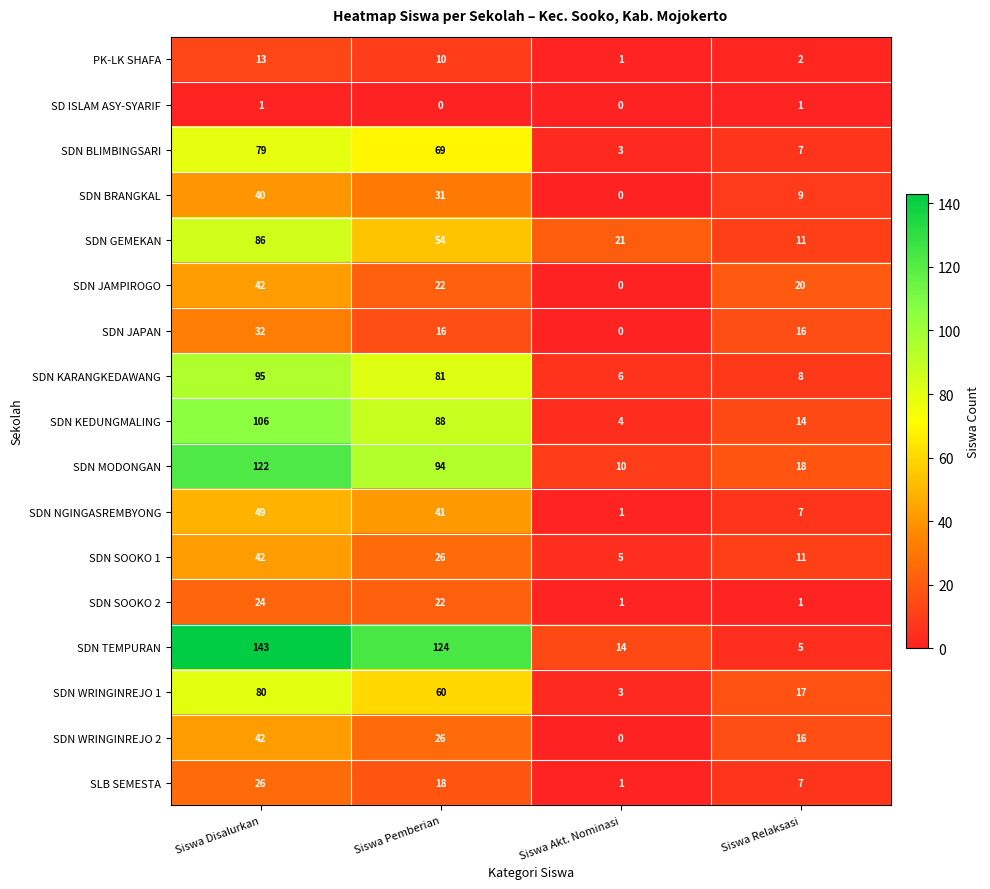

How many values in the SDN TEMPURAN series are below 124?

2